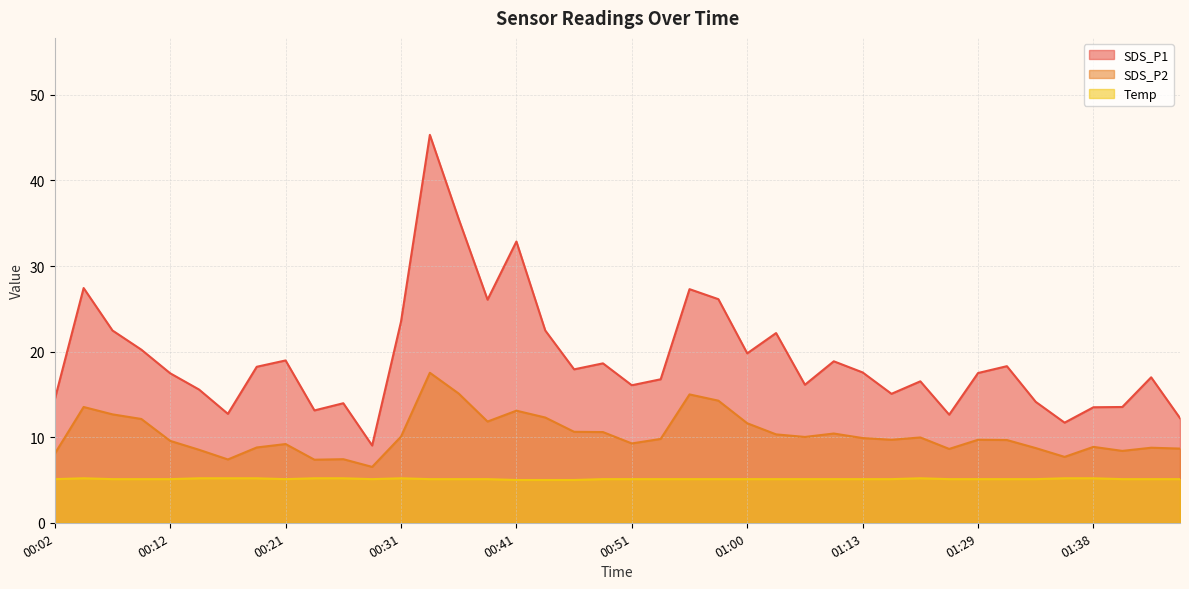

True or false: SDS_P2 and SDS_P1 intersect in this chart.

False